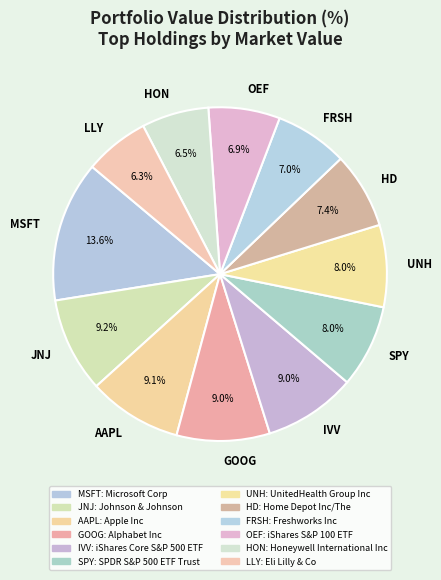

What is the ratio of the value at UNH to the value at MSFT?

0.6